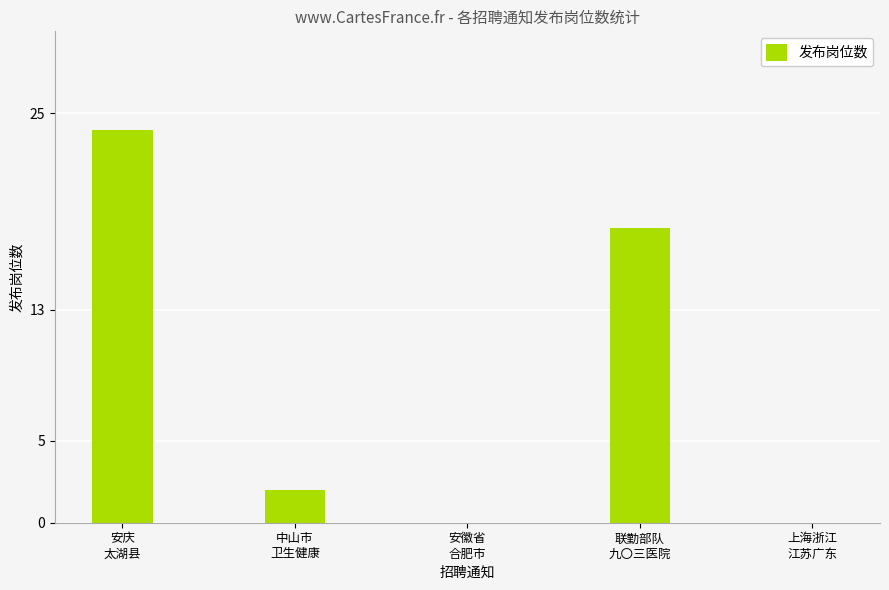

What is the maximum value shown in the chart?

24